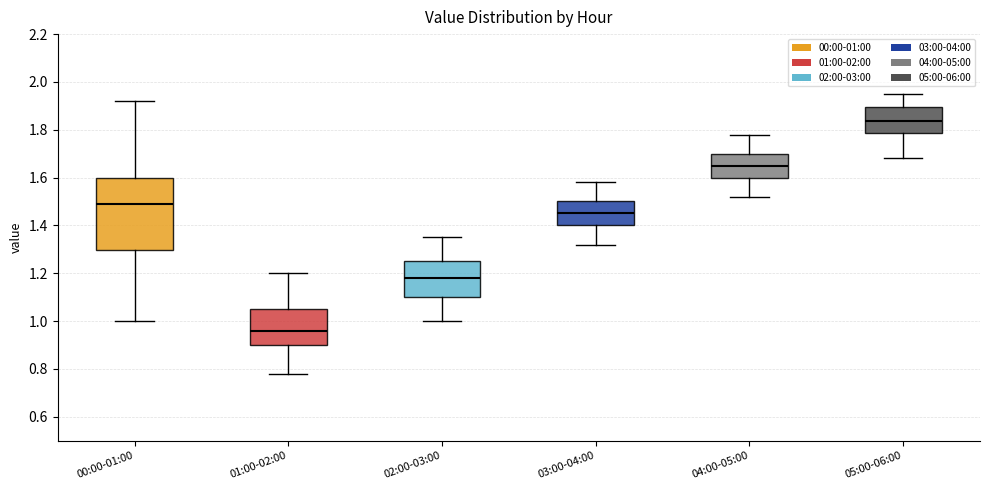

Which box has the lowest median line?

01:00-02:00